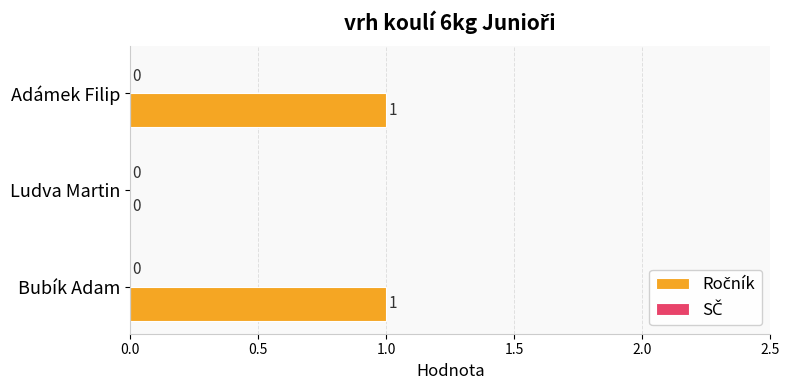

Which has a higher value, Adámek Filip or Ludva Martin?

Adámek Filip